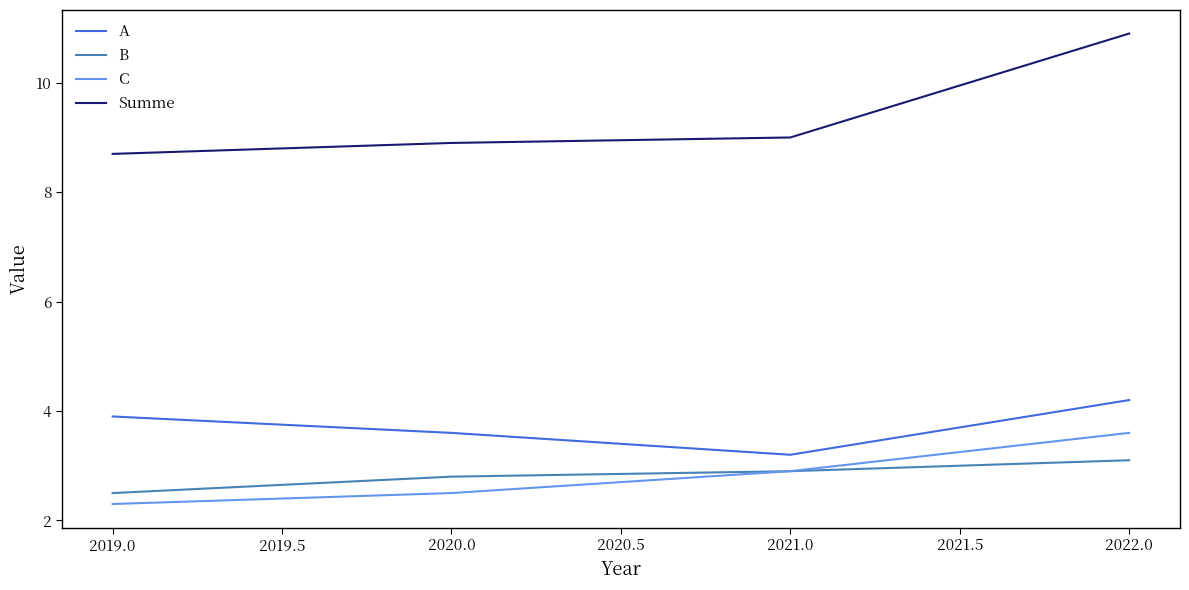

Which series has the largest range (max minus min)?

Summe